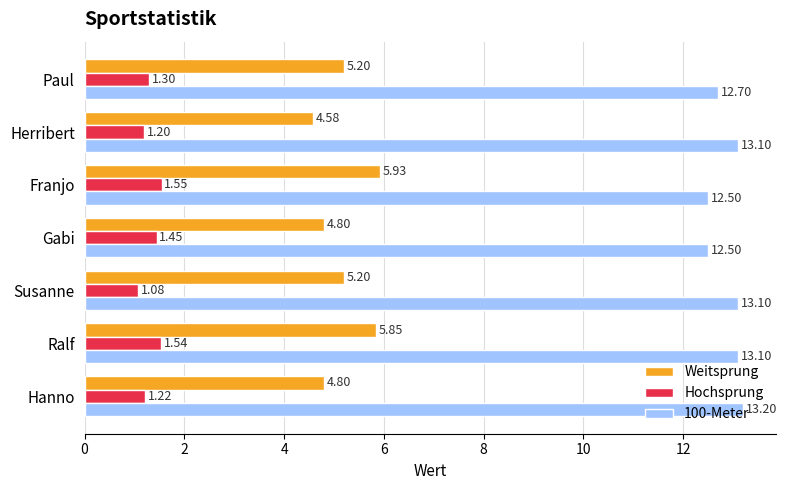

Is the value of 100-Meter at Herribert greater than the value of Hochsprung at Paul?

Yes